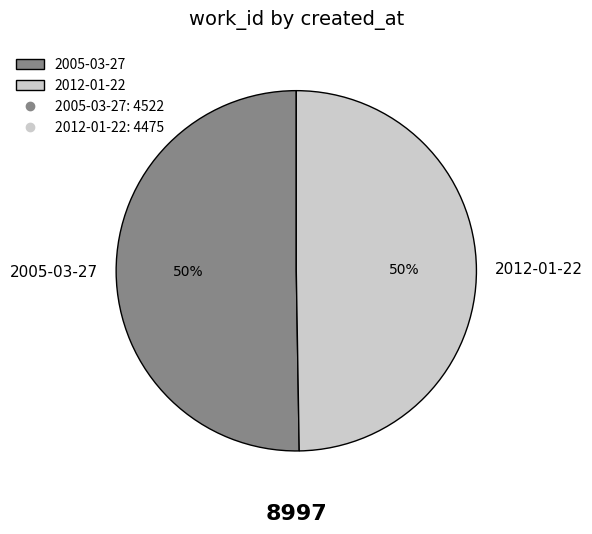

How many slices are in this pie chart?

2